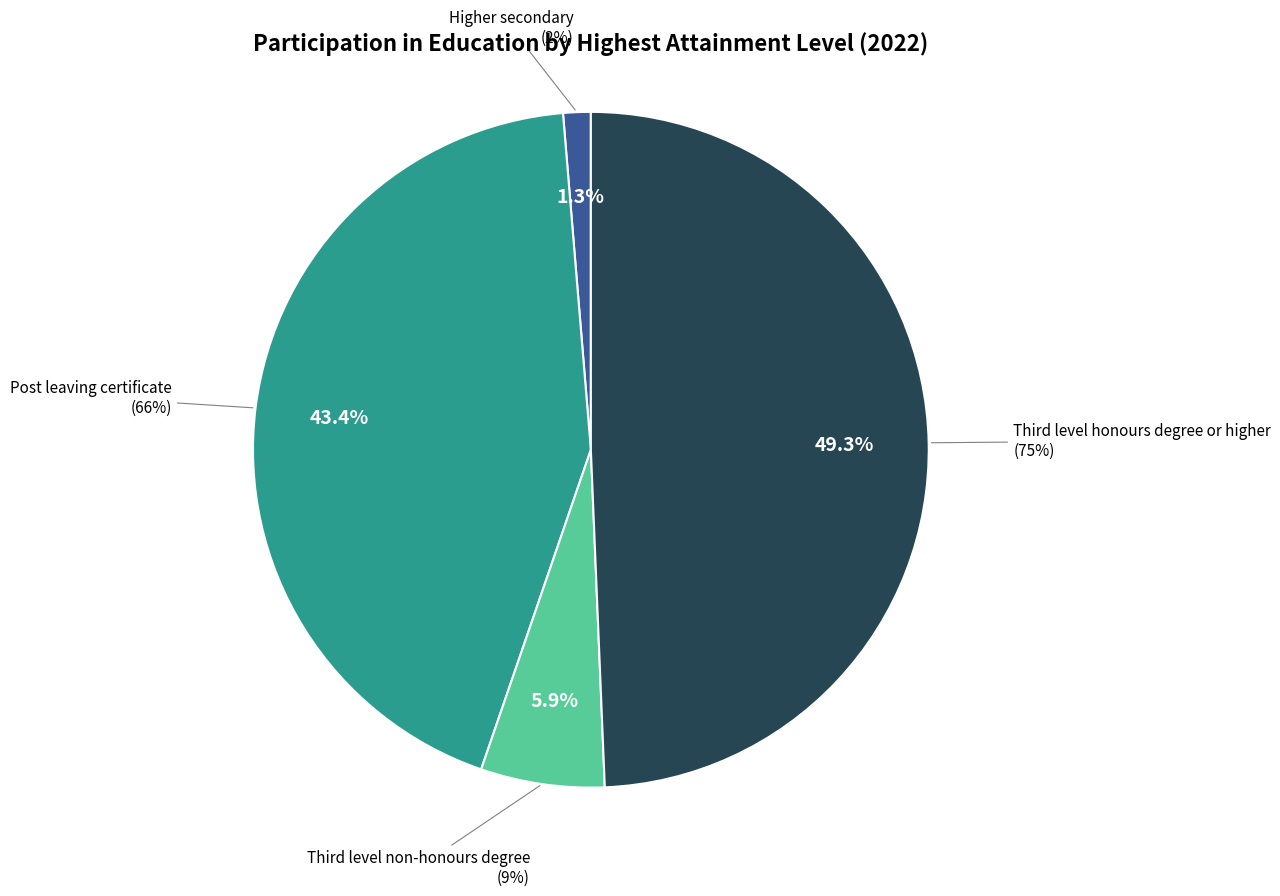

Which slice is the largest?

Third level honours degree or higher